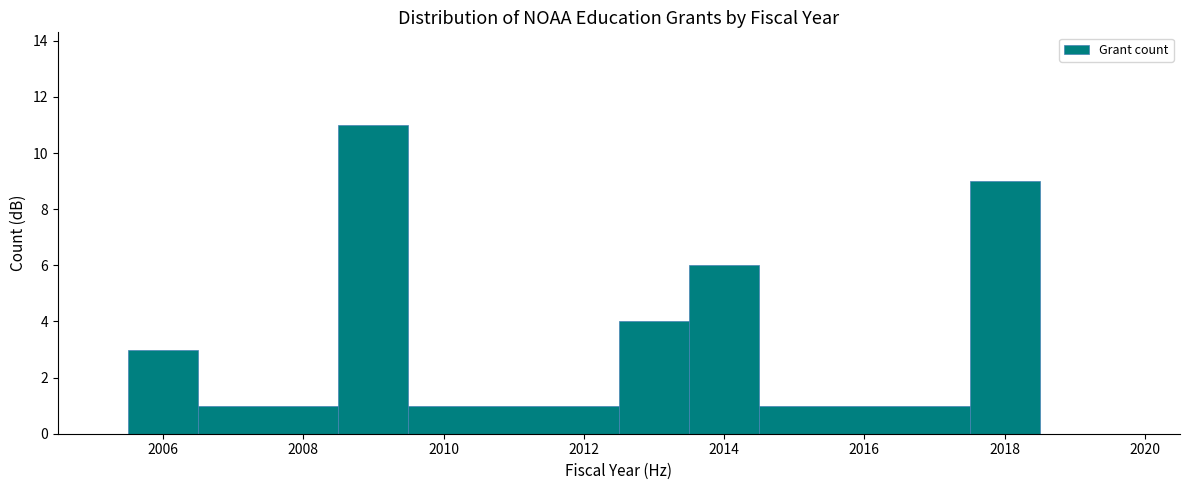

Reading left to right, transcribe this chart: for each bar, give the range it covers on the x-axis and its height. Neither the bar edges nor the heights are printed on the chart, so give them approximately, as read against the axes.

2005.5 to 2006.5: 3
2006.5 to 2008.5: 1
2008.5 to 2009.5: 11
2009.5 to 2012.5: 1
2012.5 to 2013.5: 4
2013.5 to 2014.5: 6
2014.5 to 2017.5: 1
2017.5 to 2018.5: 9